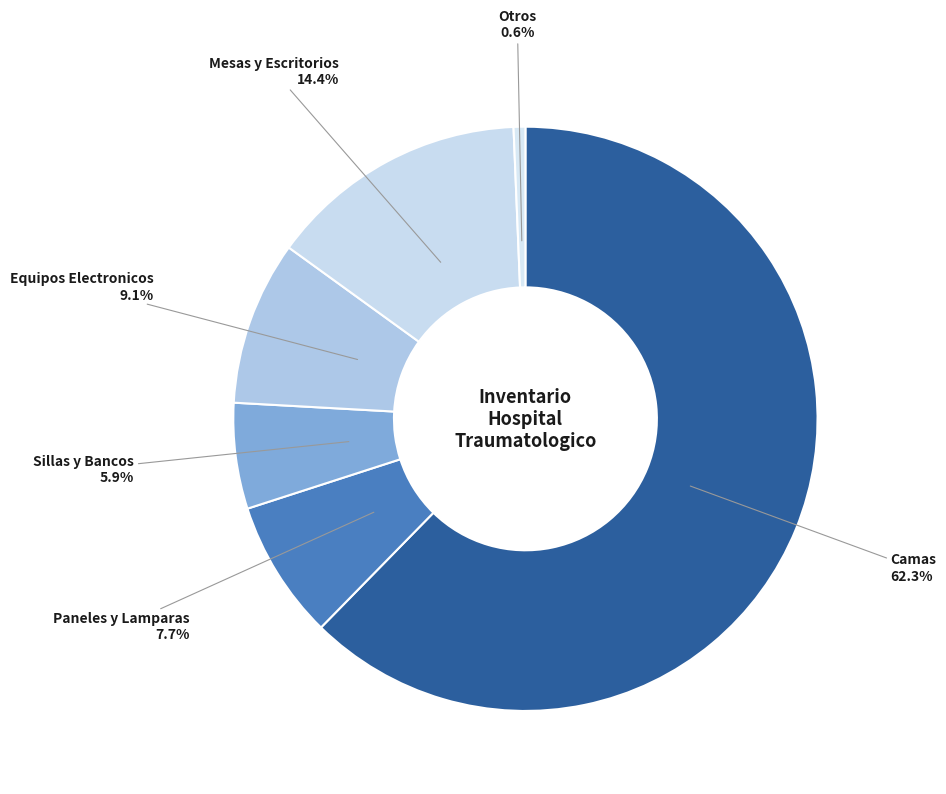

Count the number of slices in the pie.

6